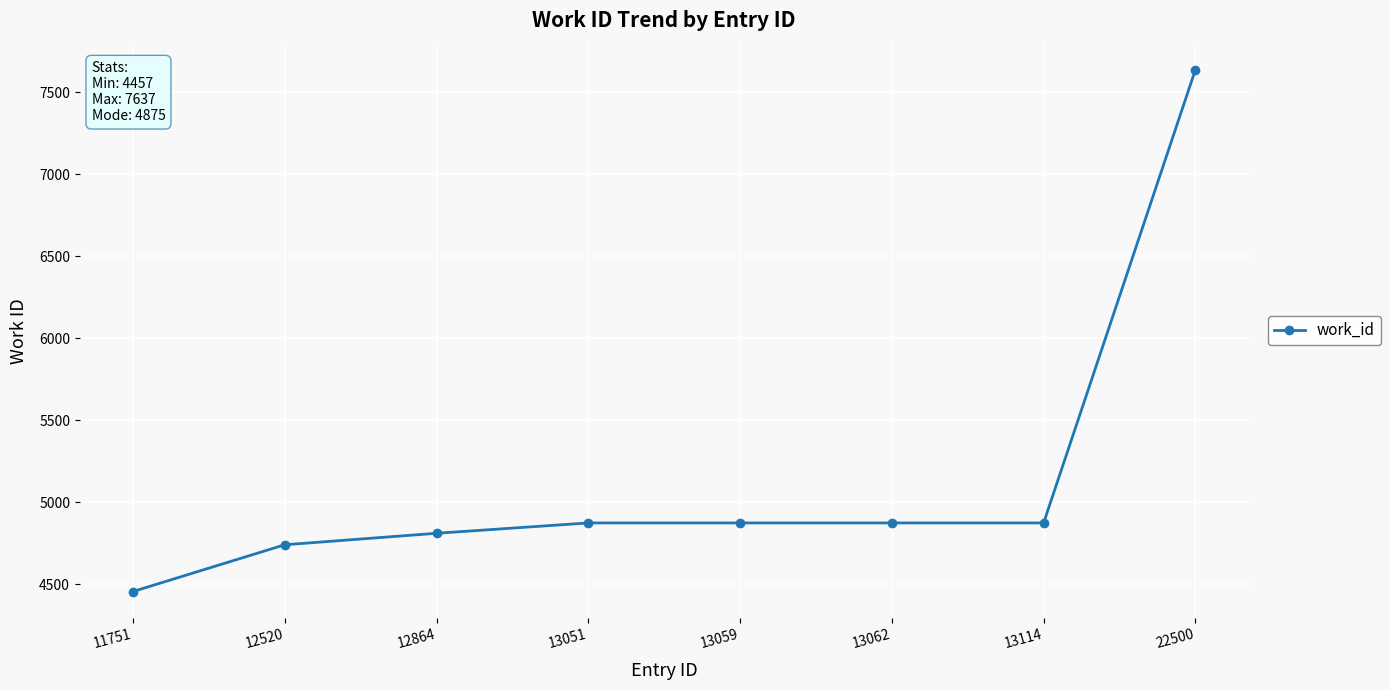

Reading left to right, what are all the values shown in this chart?

11751=4457	12520=4742	12864=4812	13051=4875	13059=4875	13062=4875	13114=4875	22500=7637